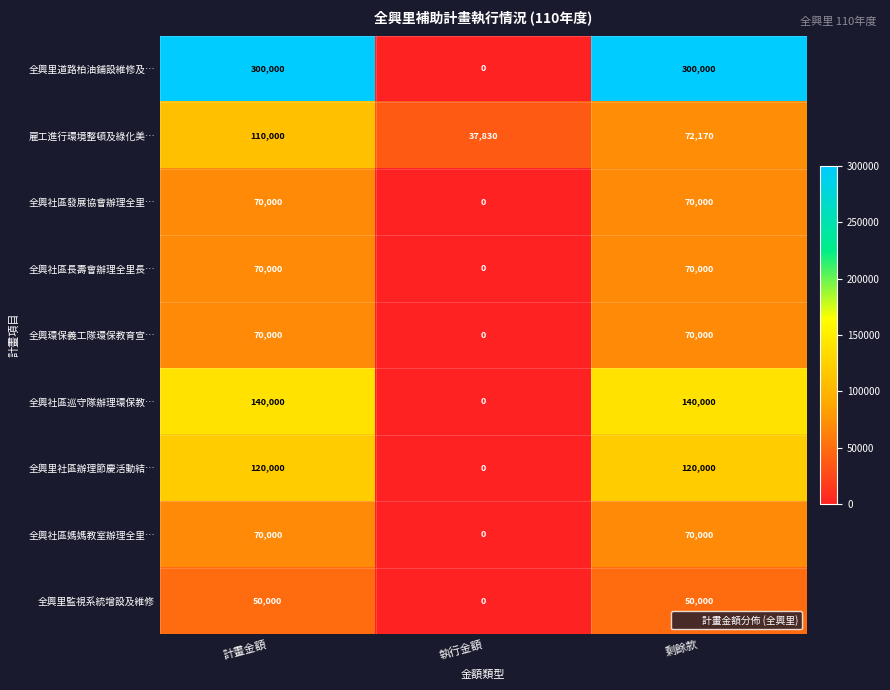

At how many categories does at least one series exceed 247579?

2